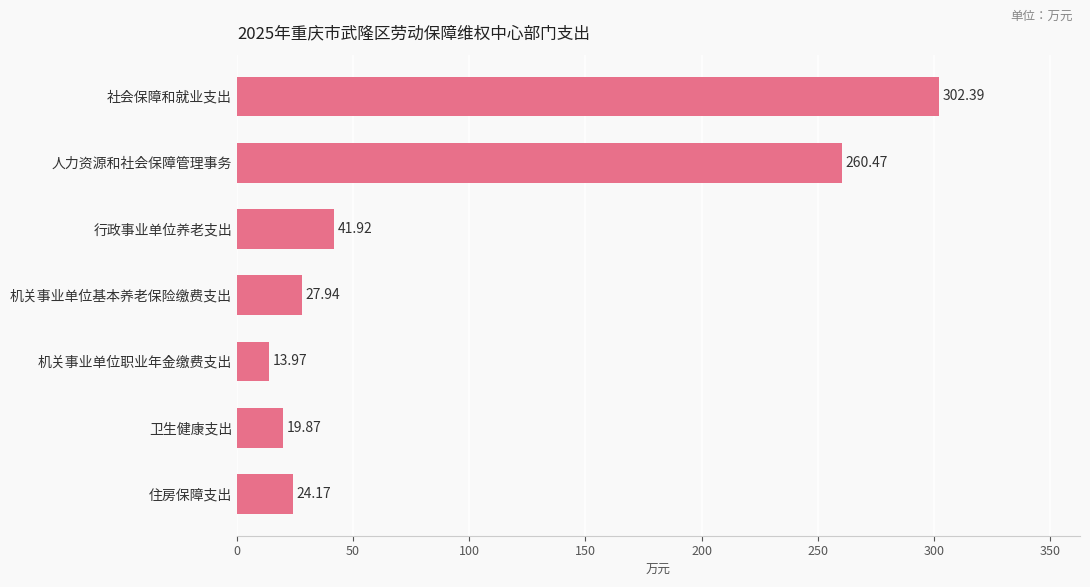

What is the difference between the second highest and second lowest values?

240.6